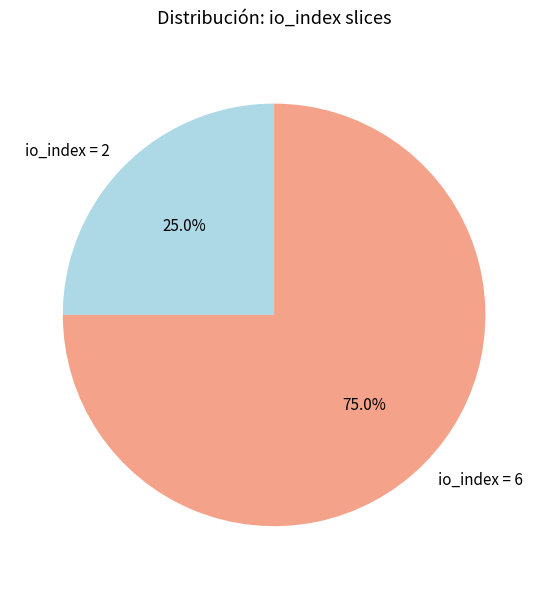

Combined, do io_index = 2 and io_index = 6 account for over 50%?

Yes